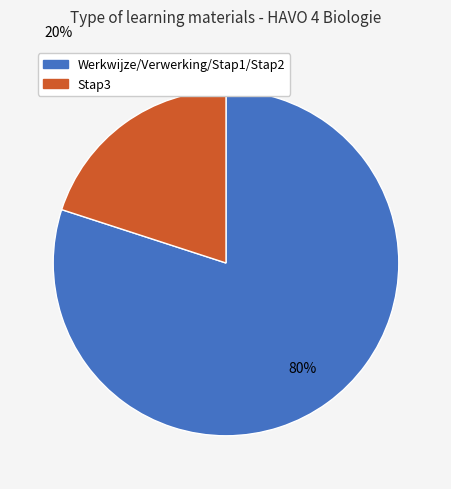

To the nearest percent, what is the average slice percentage?

50%